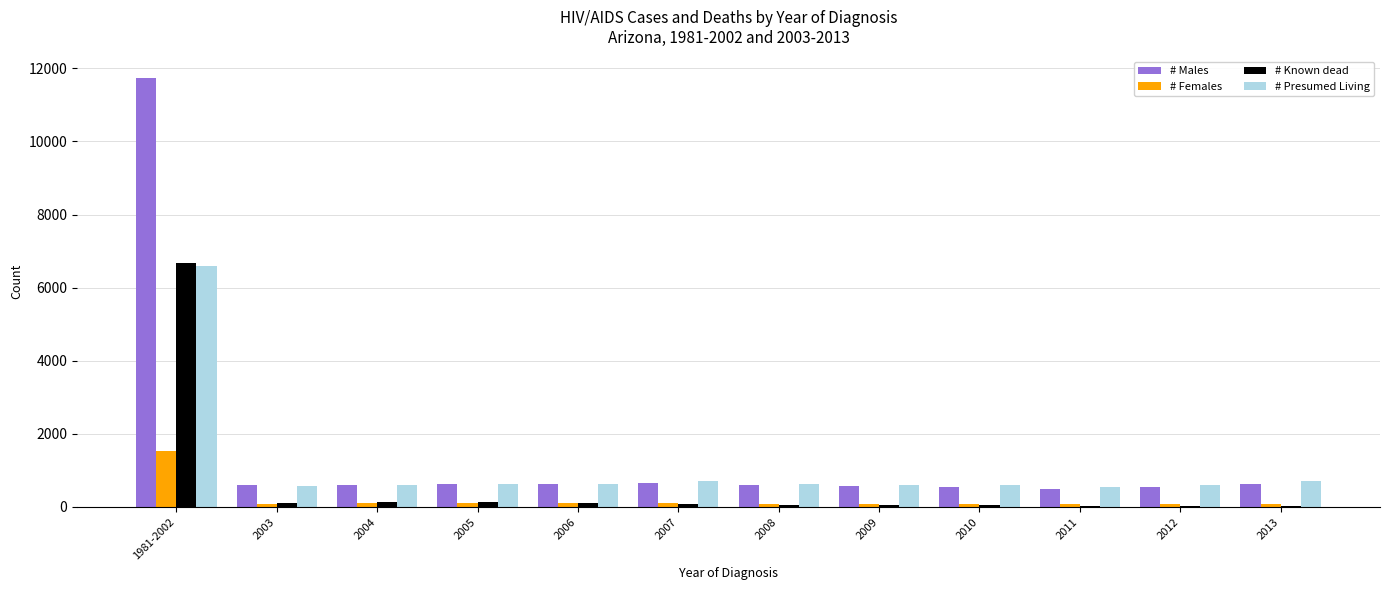

Is it true that # Males equals 1096 at 2003?

False